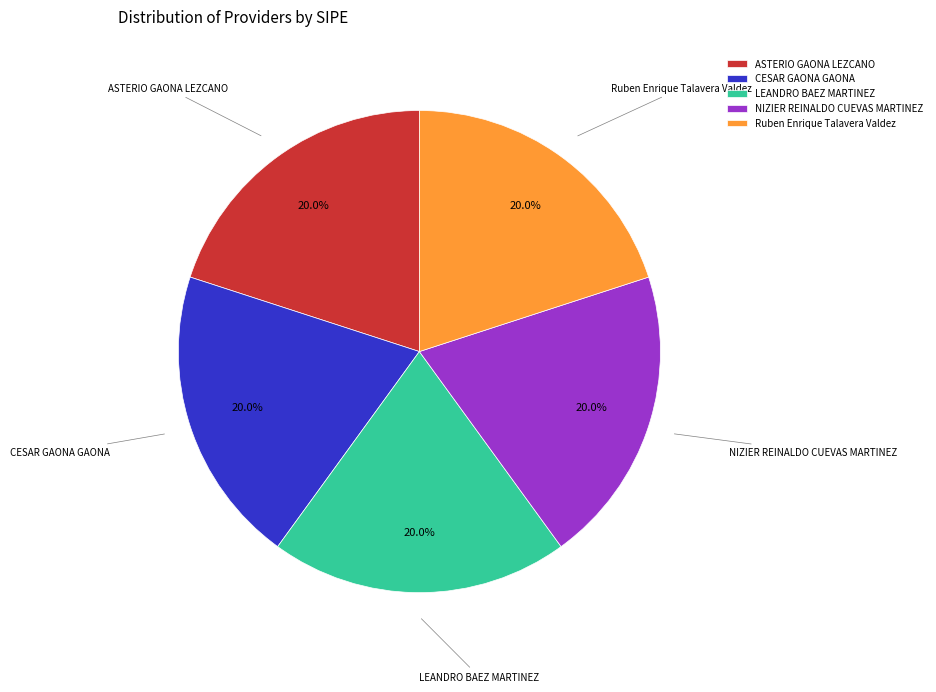

The Ruben Enrique Talavera Valdez slice represents 37% of the pie. True or false?

False